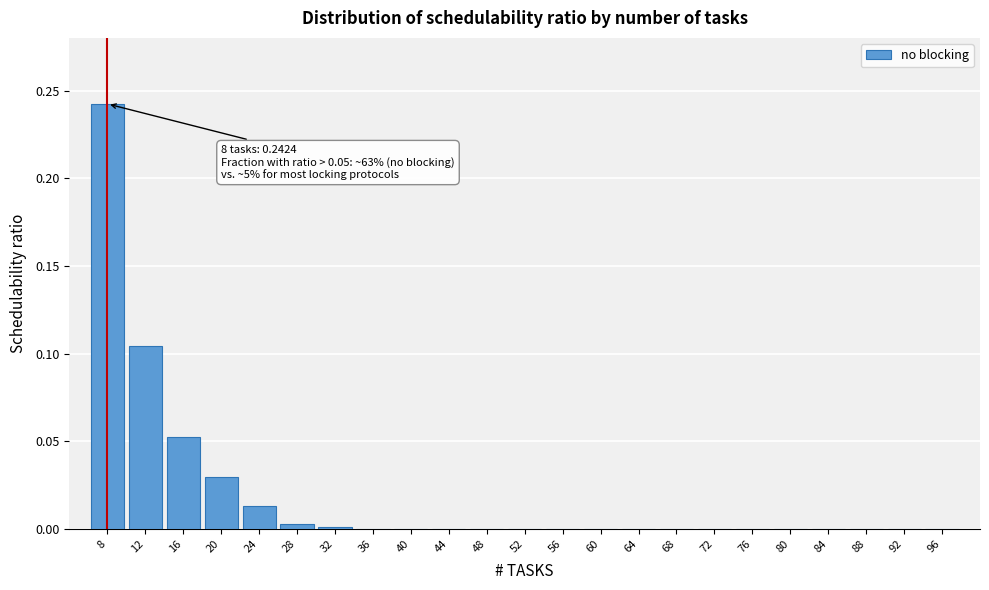

What is the sum of all values?

0.4